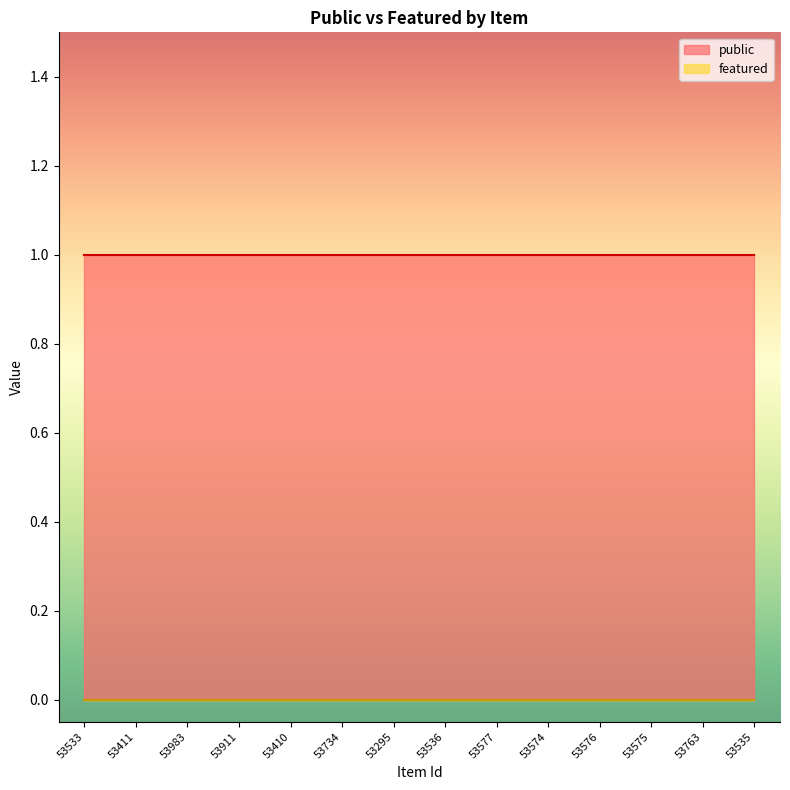

At which label does featured reach its minimum?

53533